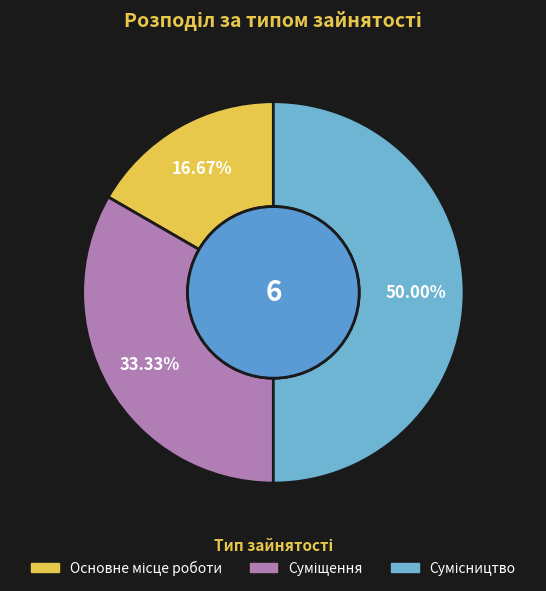

Is it true that Сумісництво is 50% of the pie?

True